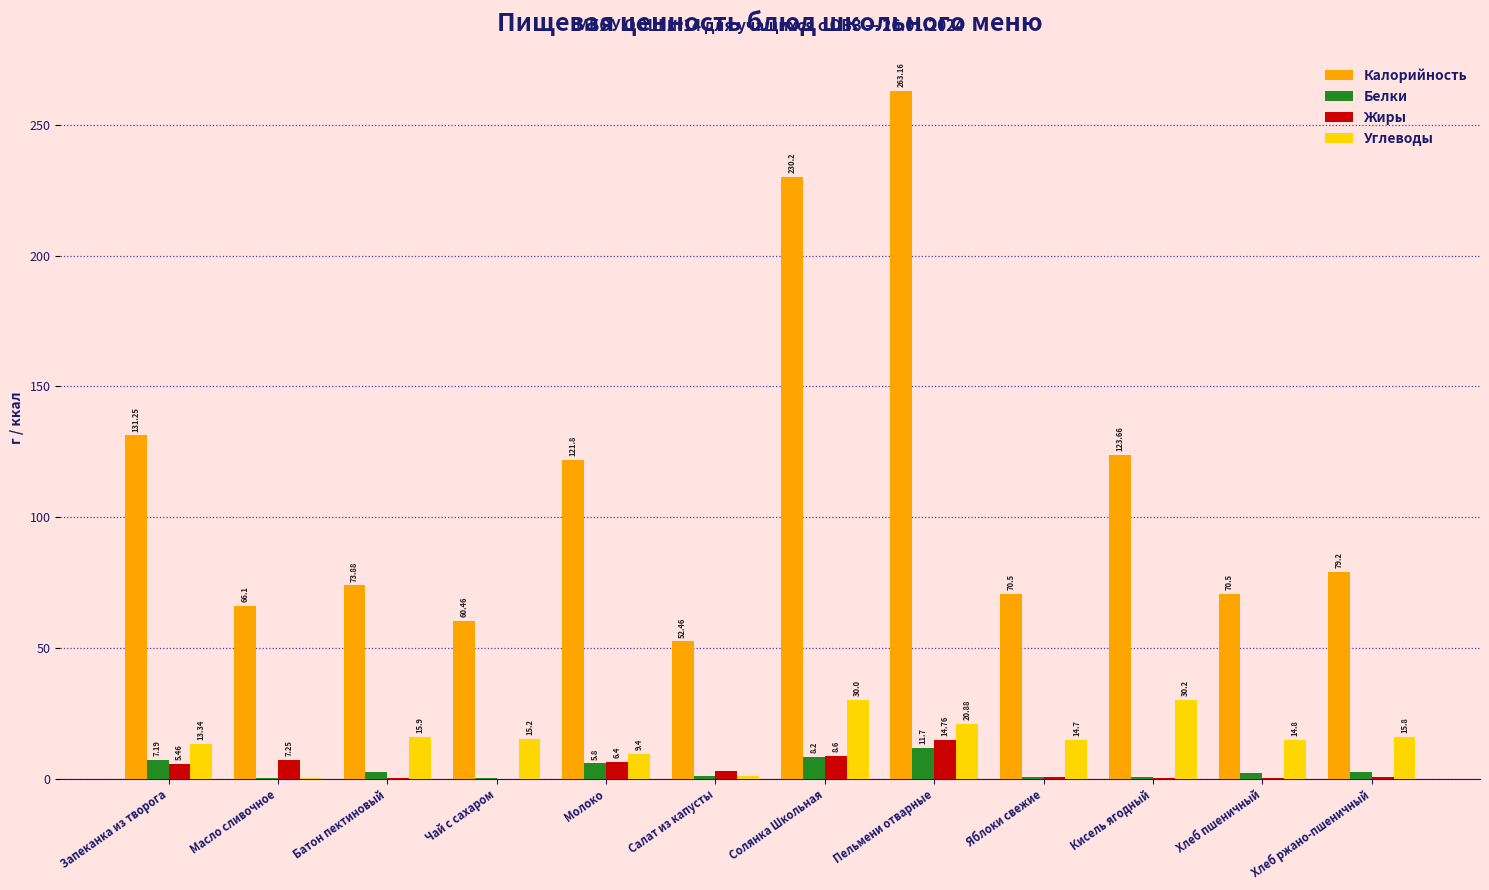

What is the total value across all series at Запеканка из творога?

157.2